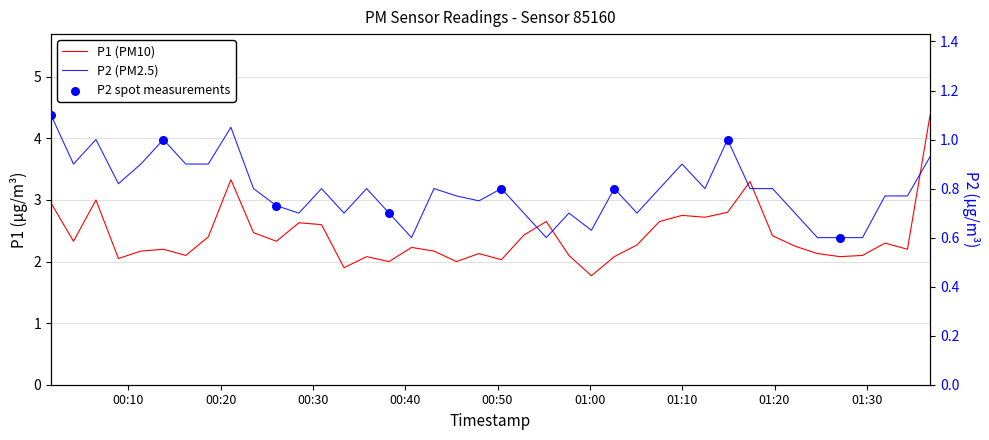

Which series has the largest total across all categories?

P1